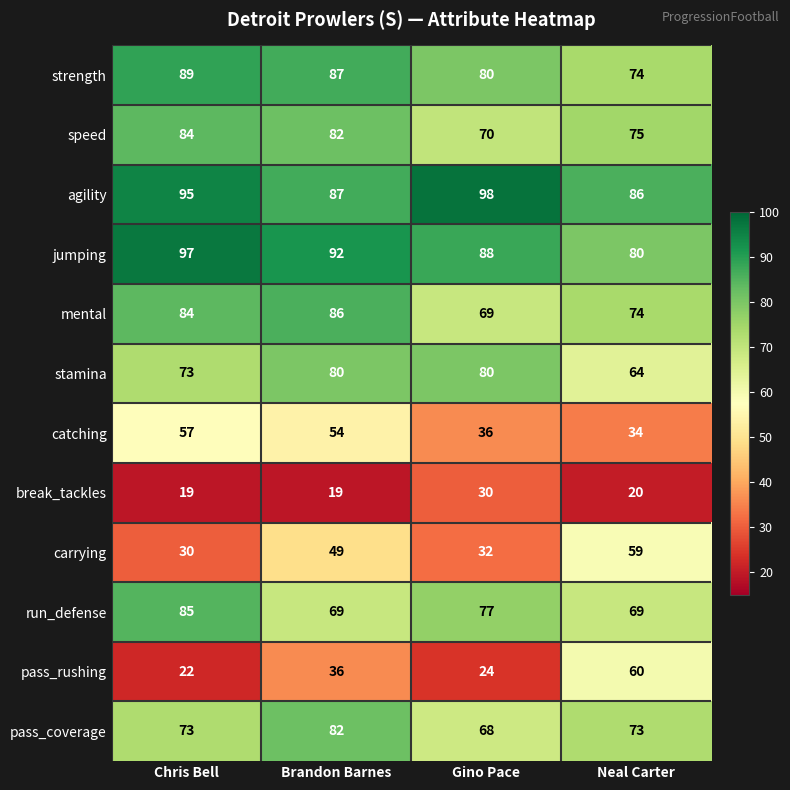

What value does the speed series have at Neal Carter, to the nearest 5?

75